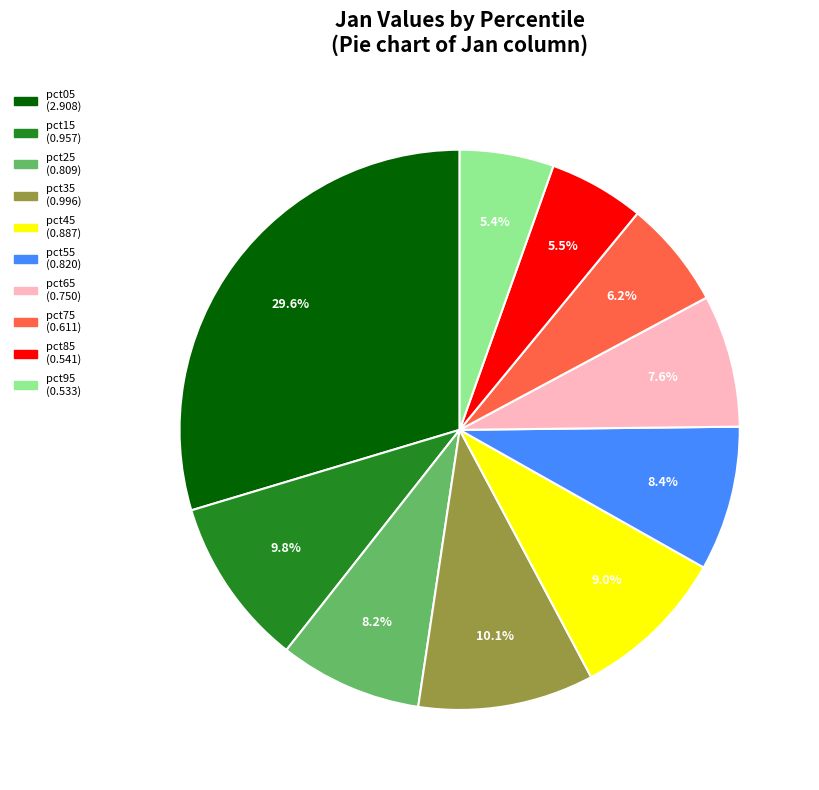

Which slice is the largest?

pct05